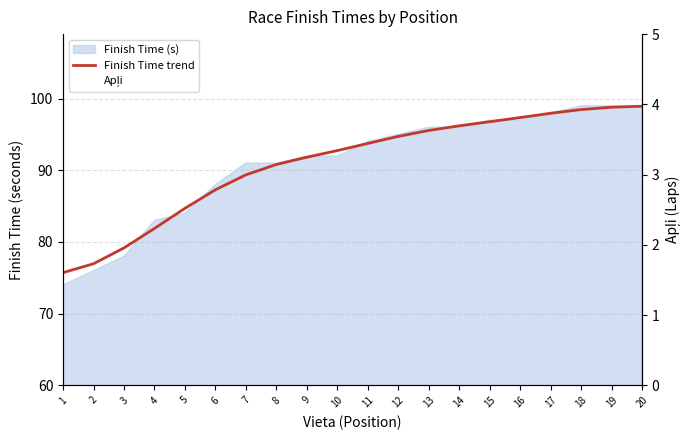

True or false: Finish Time trend has more than 0 interior local peaks.

False